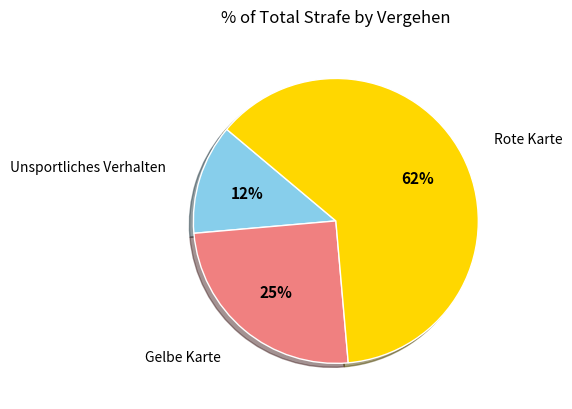

To the nearest percent, what is the average slice percentage?

33%